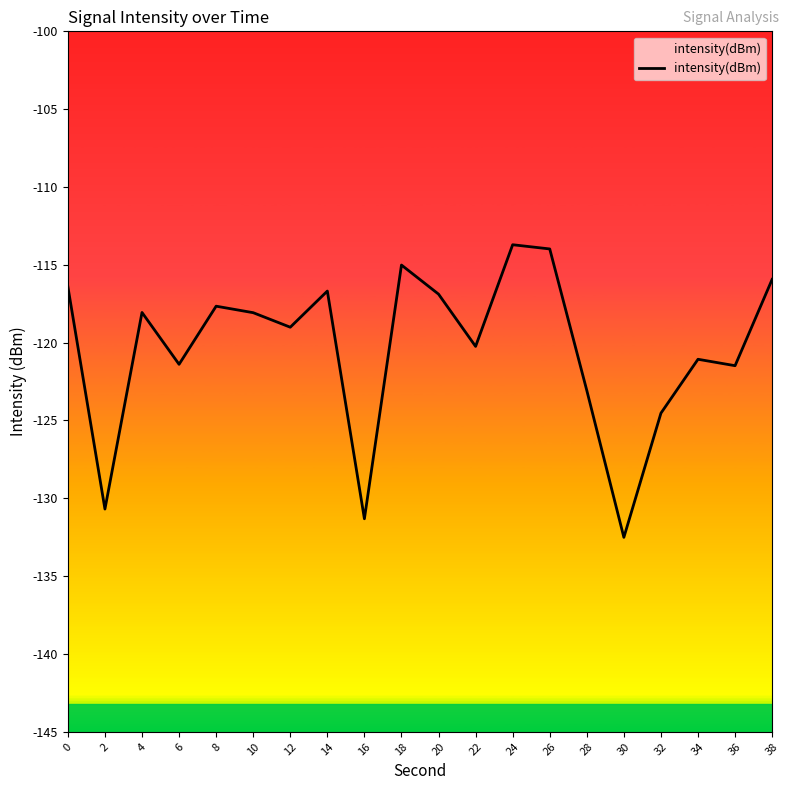

The chart shows a value of -40.4 at 4. True or false?

False